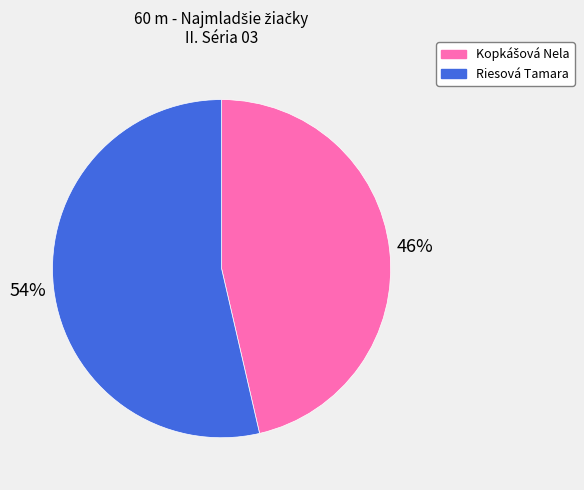

What is the majority slice?

Riesová Tamara